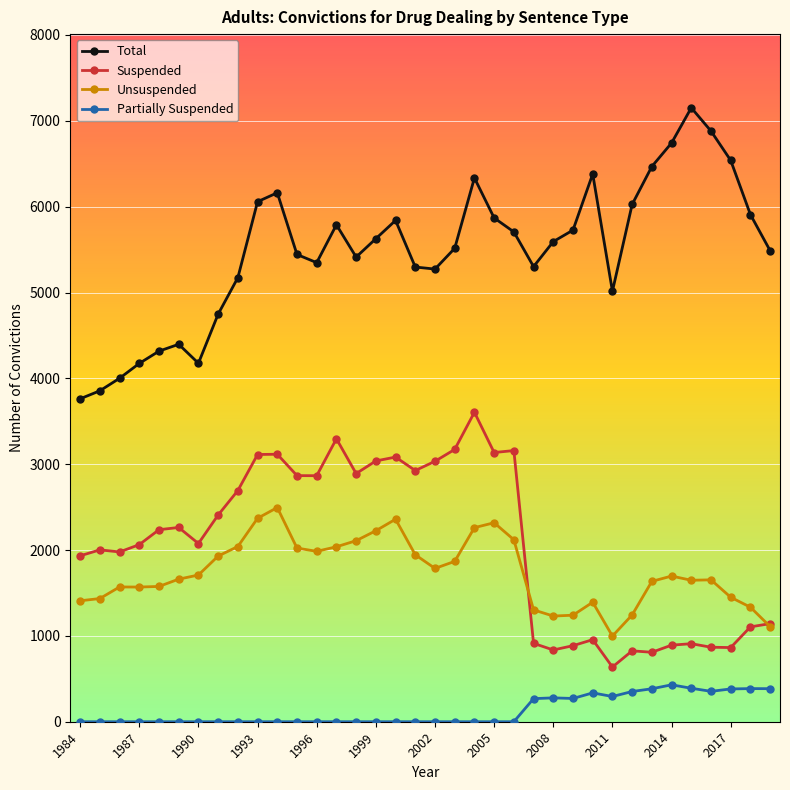

Does the chart have visible grid lines?

Yes